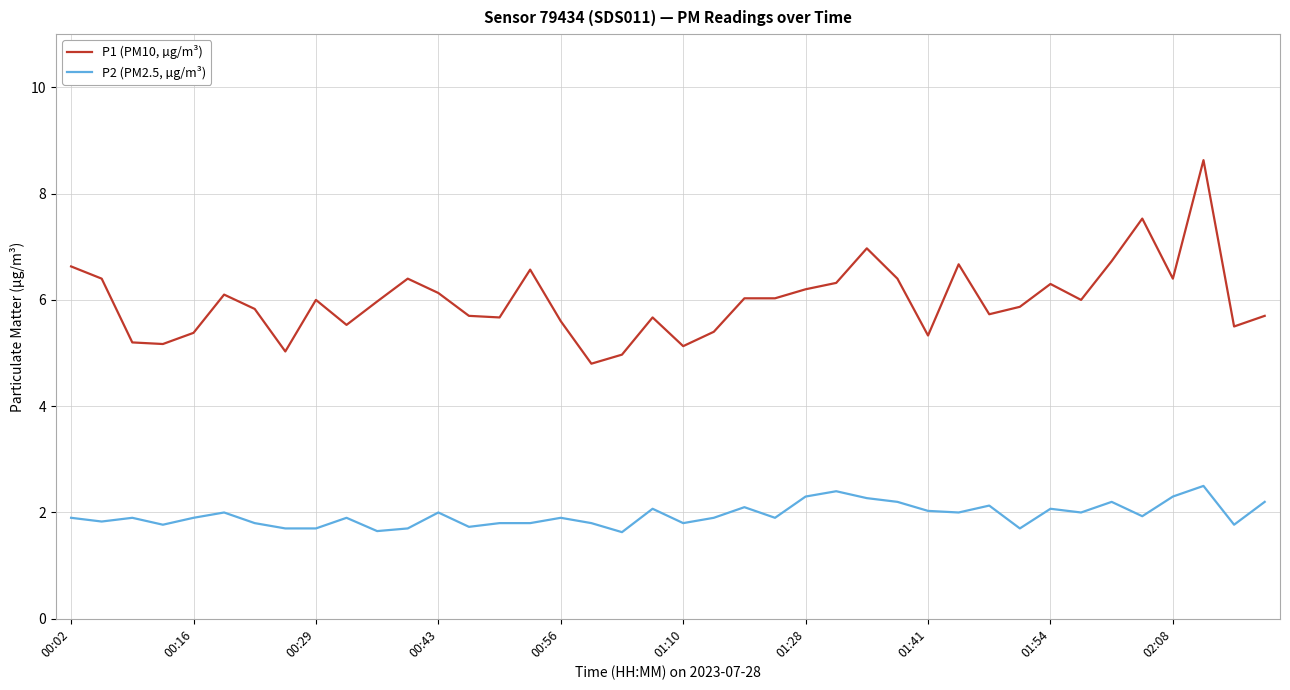

What are all the series names shown in the legend?

P1 (PM10, µg/m³), P2 (PM2.5, µg/m³)